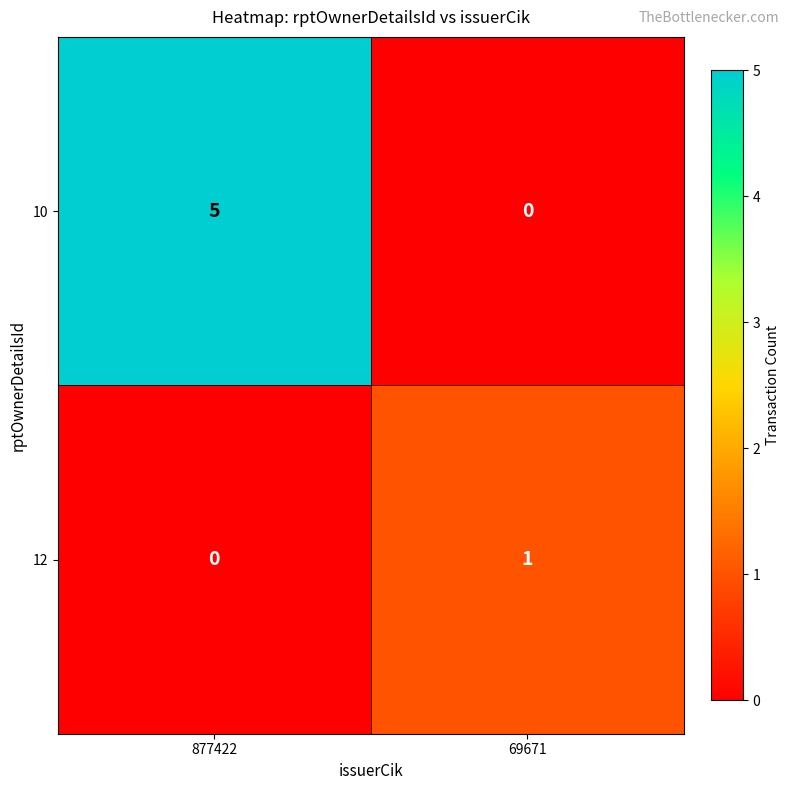

Reading left to right, extract all data points from this chart.

10: 877422=5	69671=0
12: 877422=0	69671=1